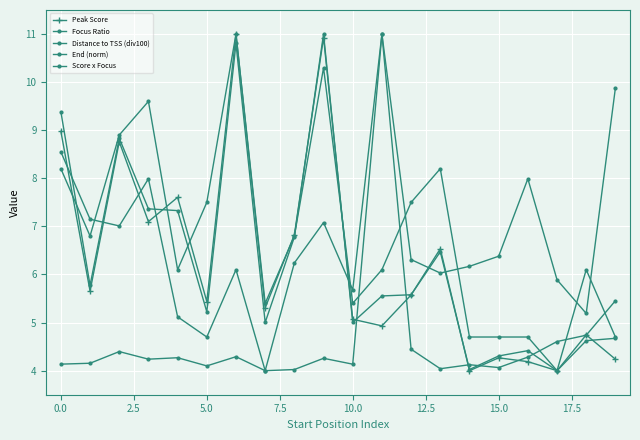

How many lines are shown in the chart?

5